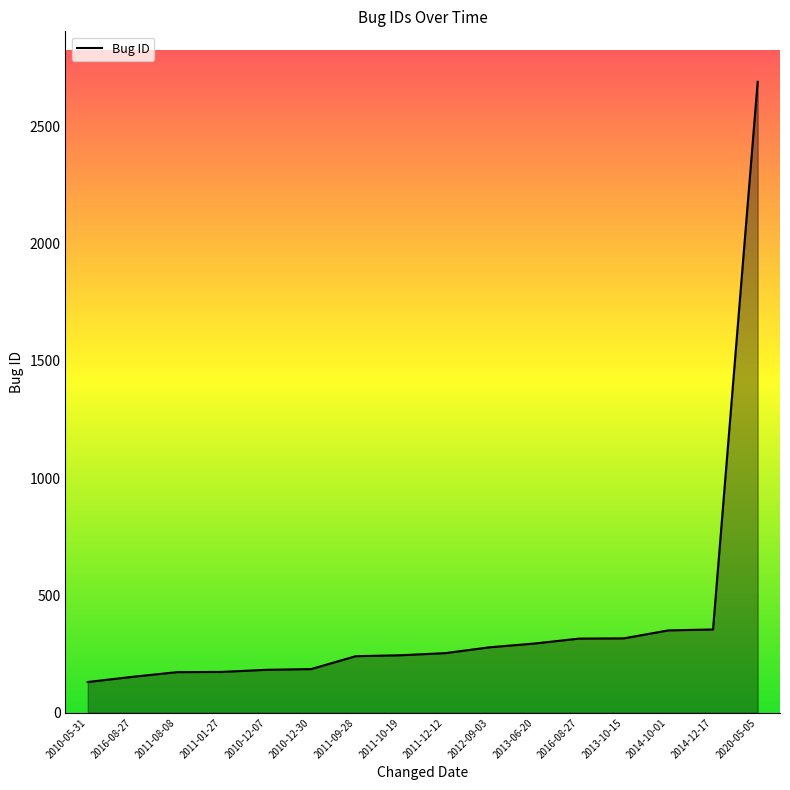

Does the chart have visible grid lines?

No